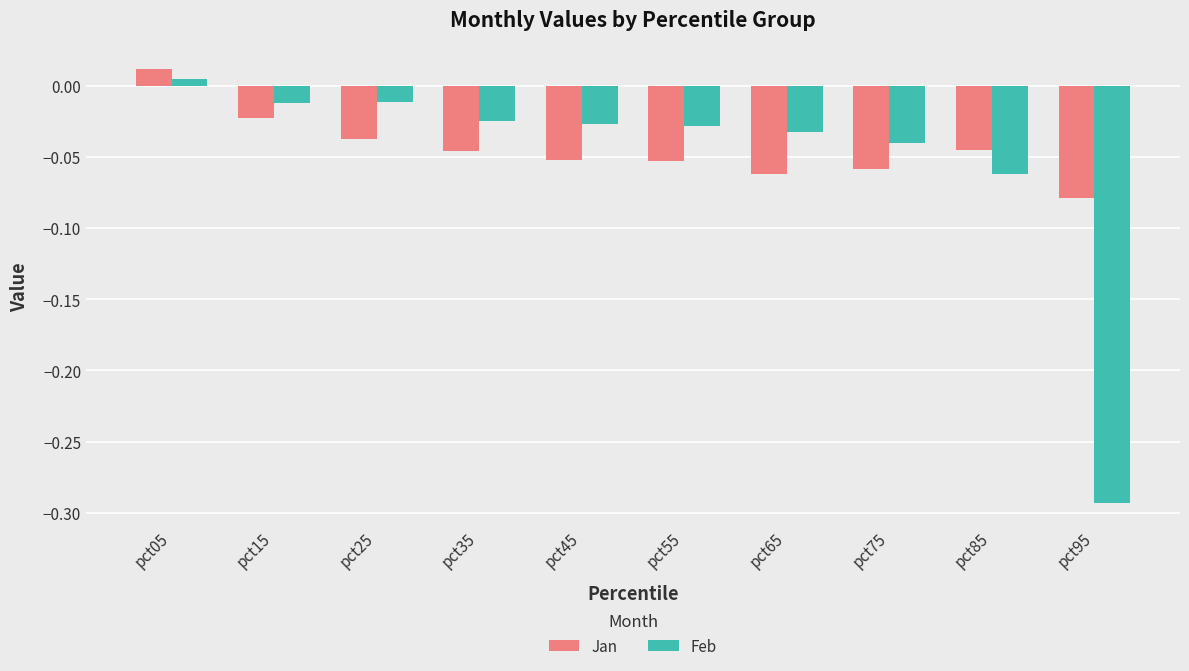

Where is Feb nearest to the value 0?

pct05